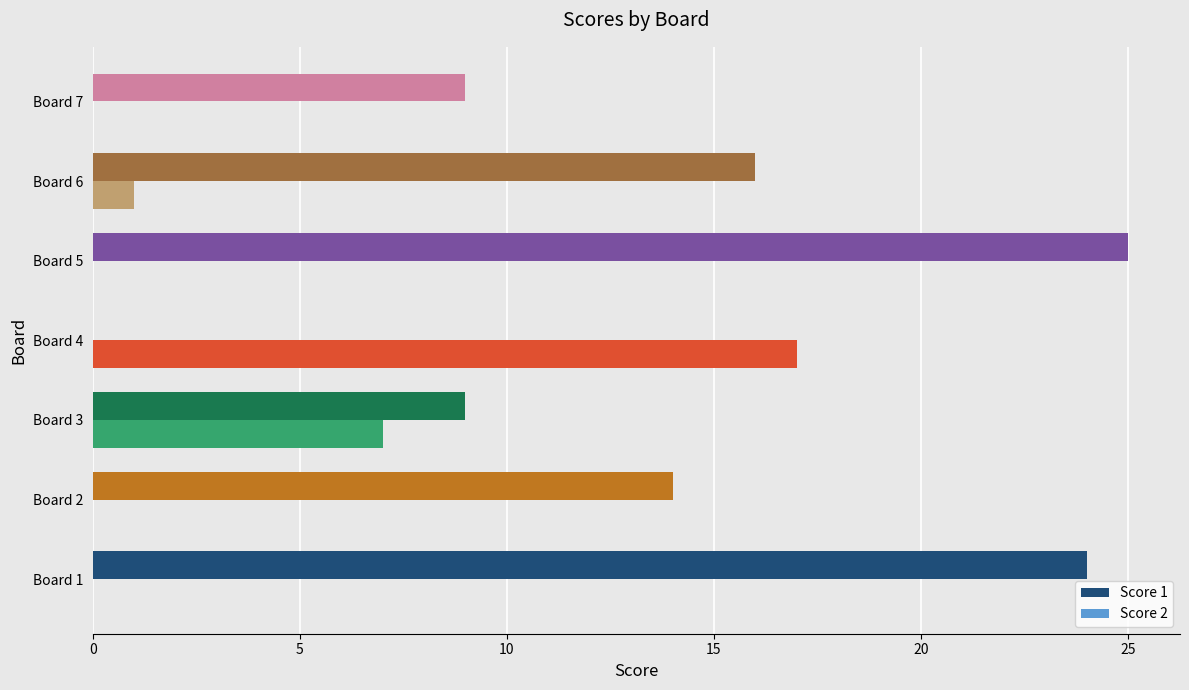

What is the sum of all Score 1 values?

97